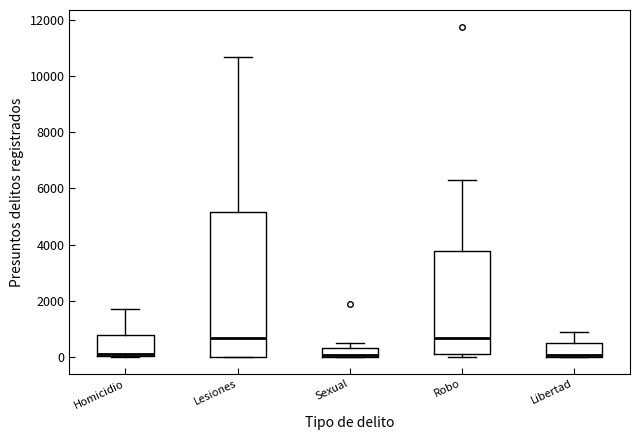

Comparing the boxes themselves (not the whiskers), which one is the tallest?

Lesiones